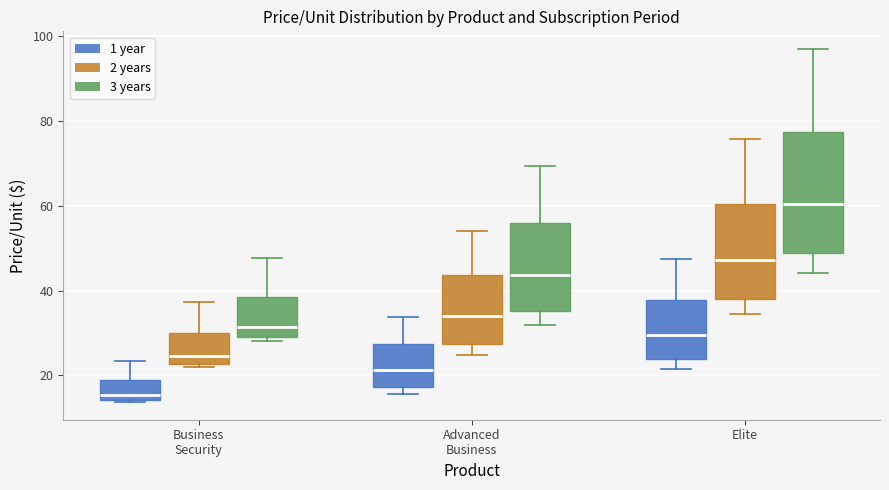

Comparing the boxes themselves (not the whiskers), which one is the tallest?

Elite (3 years)